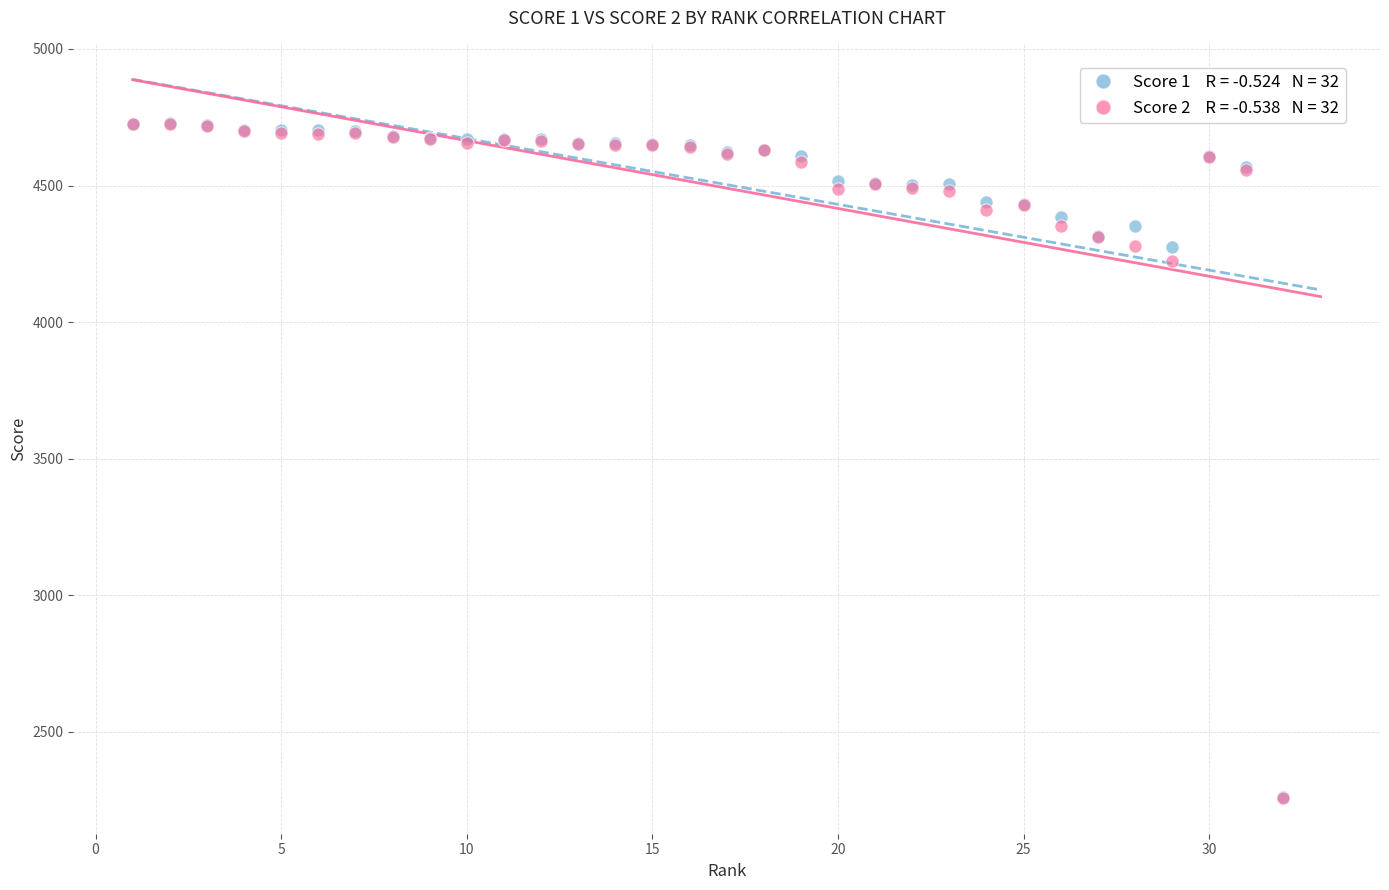

Across all series, what Y value is closest to 3493?

4225